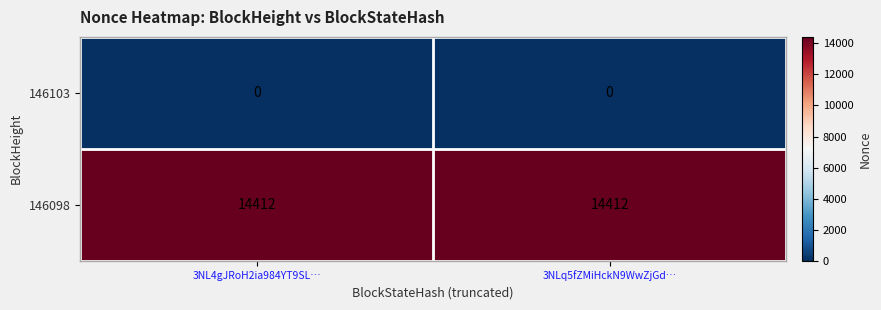

The value of 146103 at 3NL4gJRoH2ia984YT9SL… is 0. True or false?

True